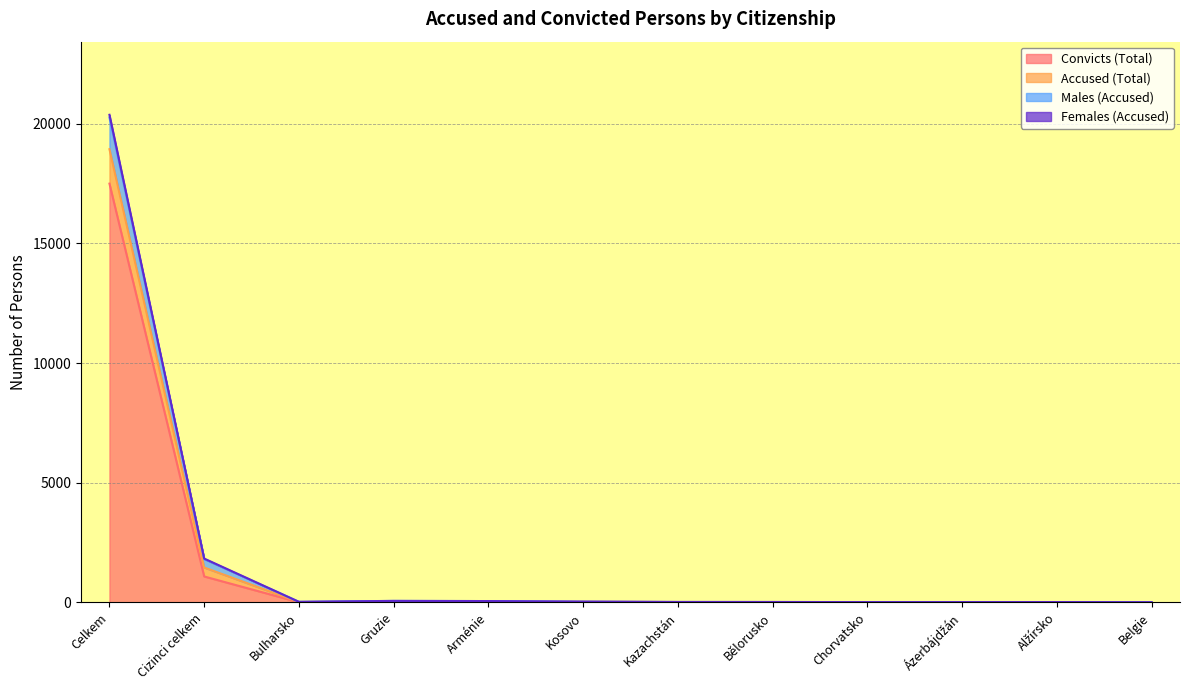

True or false: Males (Accused) and Convicts (Total) cross at least once.

False